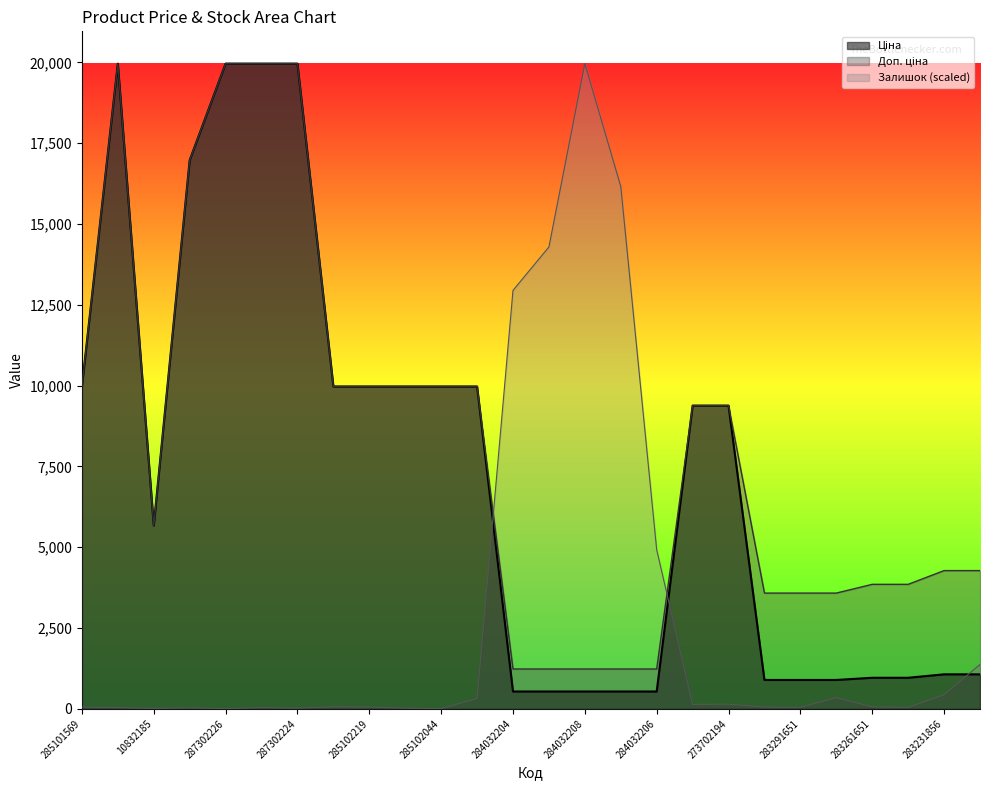

Which series changed the most between 283261651 and 283231856?

Доп. ціна